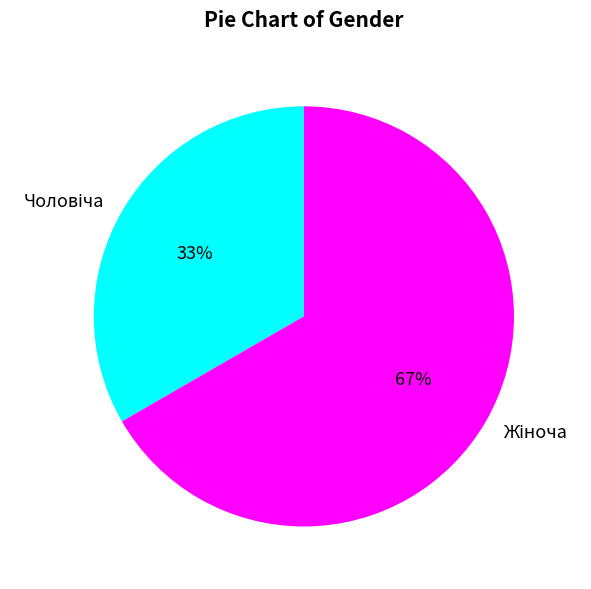

Does any single category account for the majority?

Yes